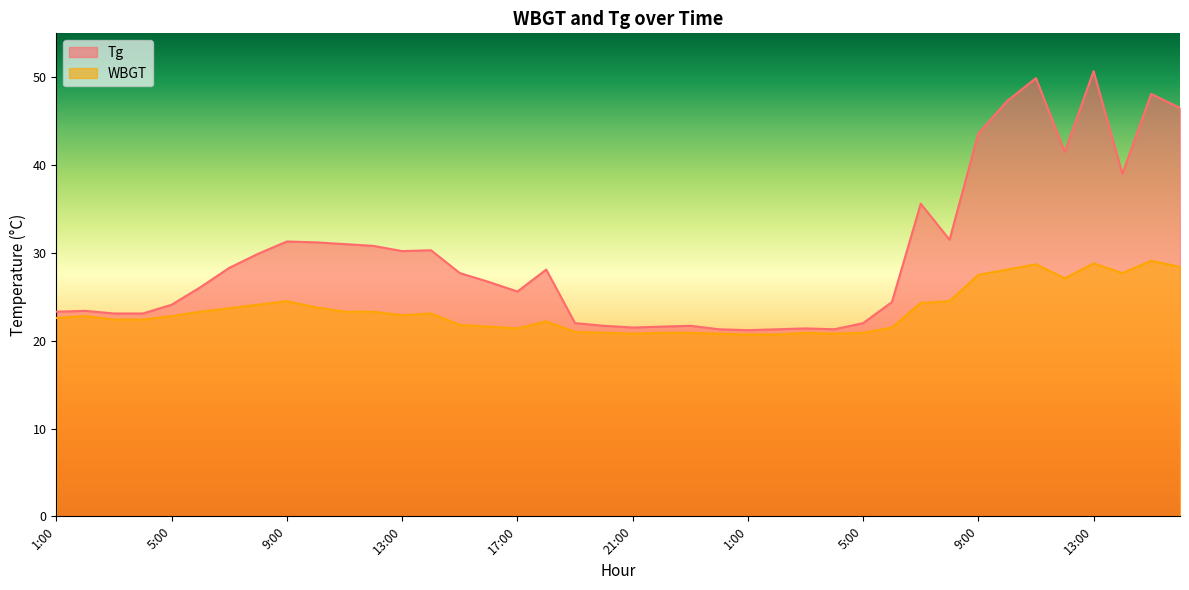

Where is the first local maximum for WBGT?

2:00